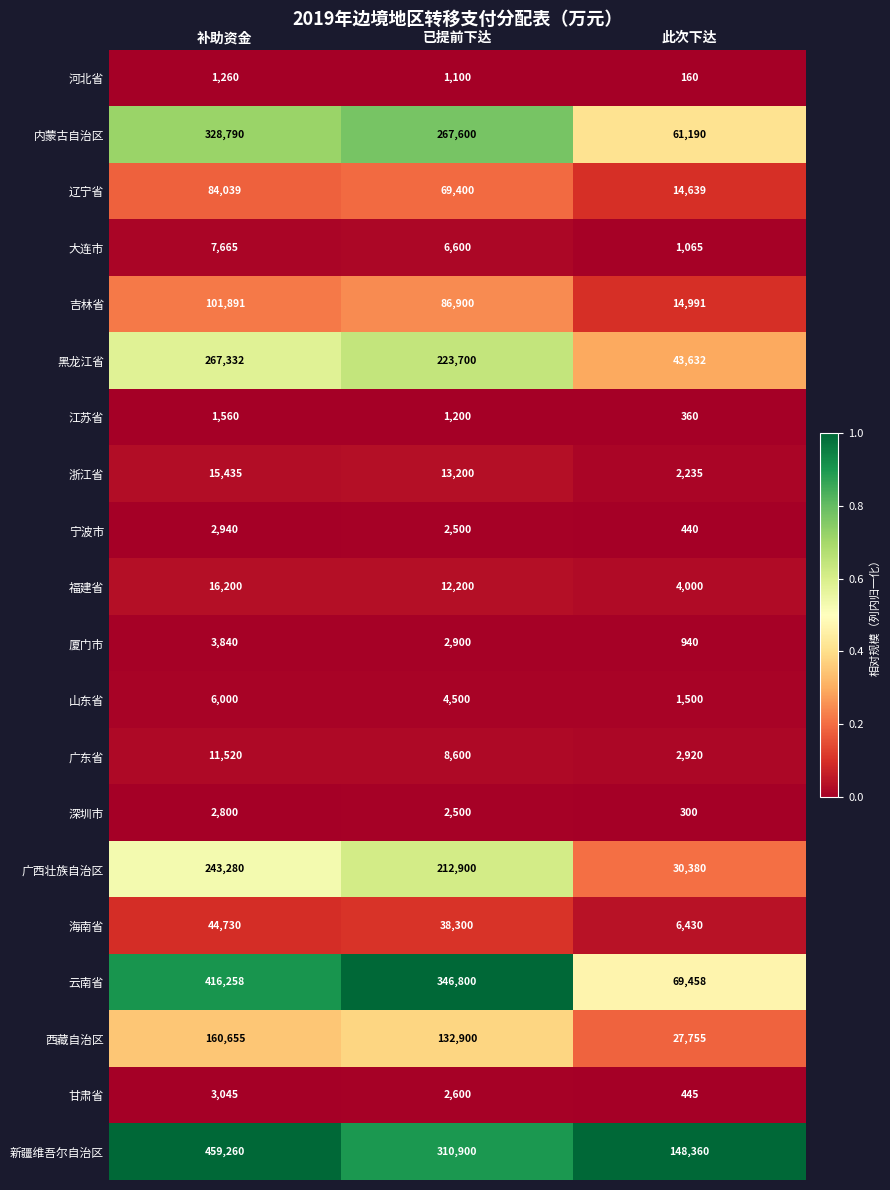

What is the difference between the maximum and minimum values in the 江苏省 series?

1200